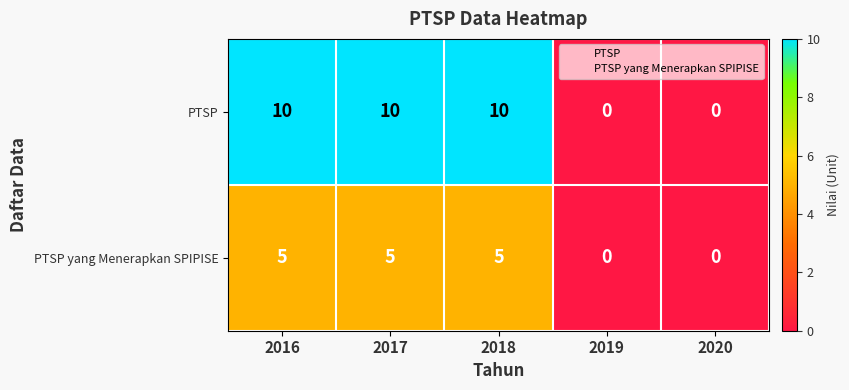

The value of PTSP at 2019 is 0. True or false?

True